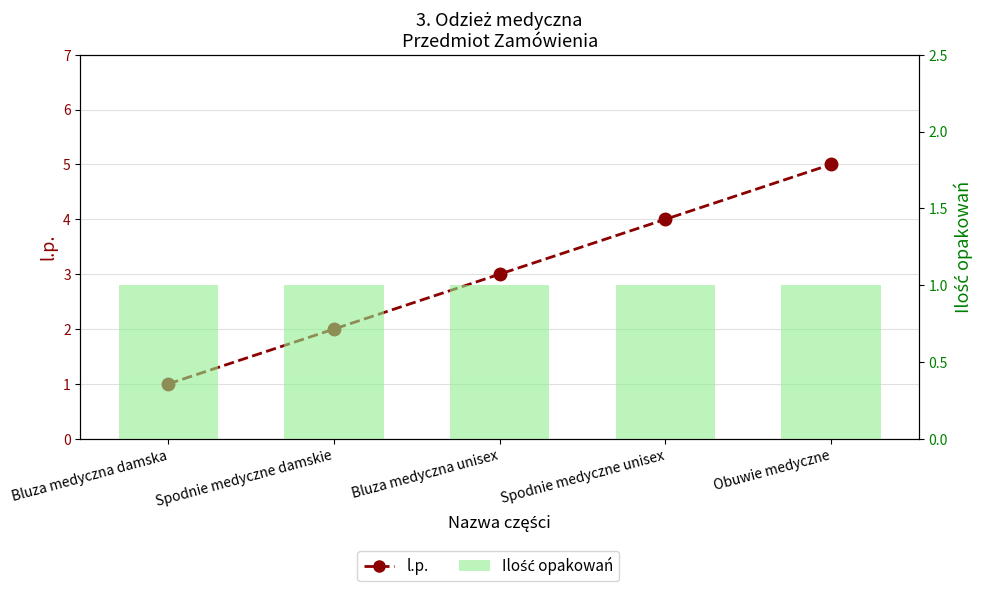

What is the value of the Ilość opakowań bar at the 1st from the left?

1